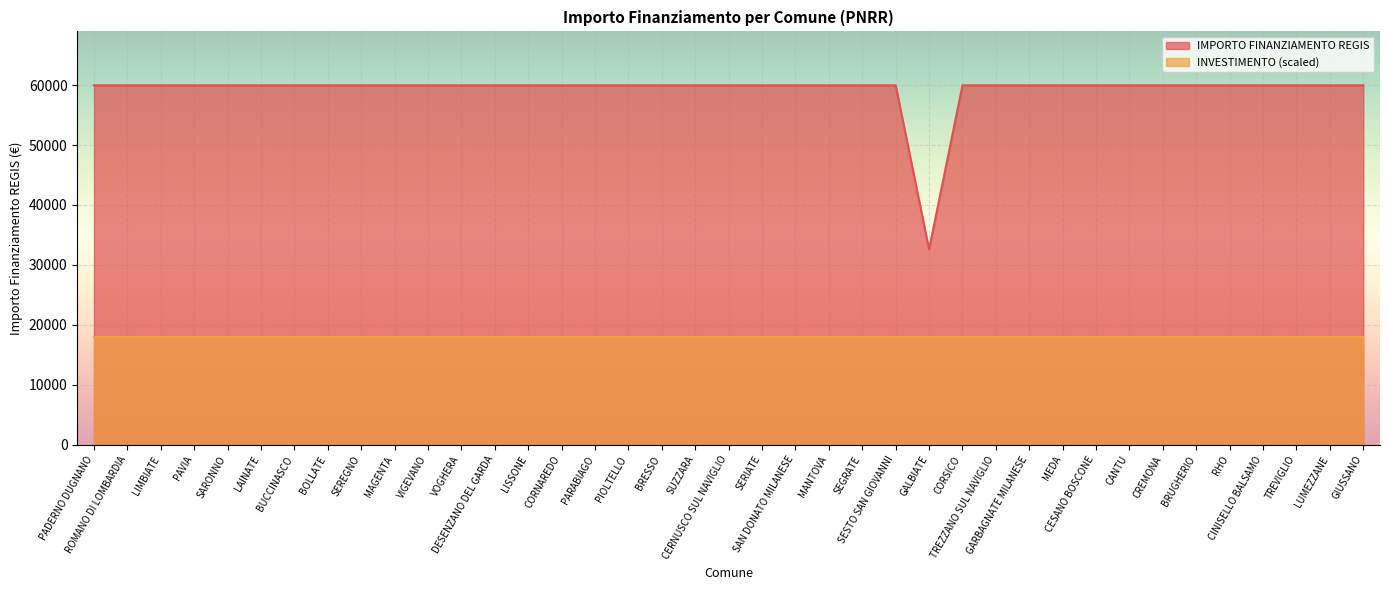

The chart shows a value of 82039 at BRESSO. True or false?

False